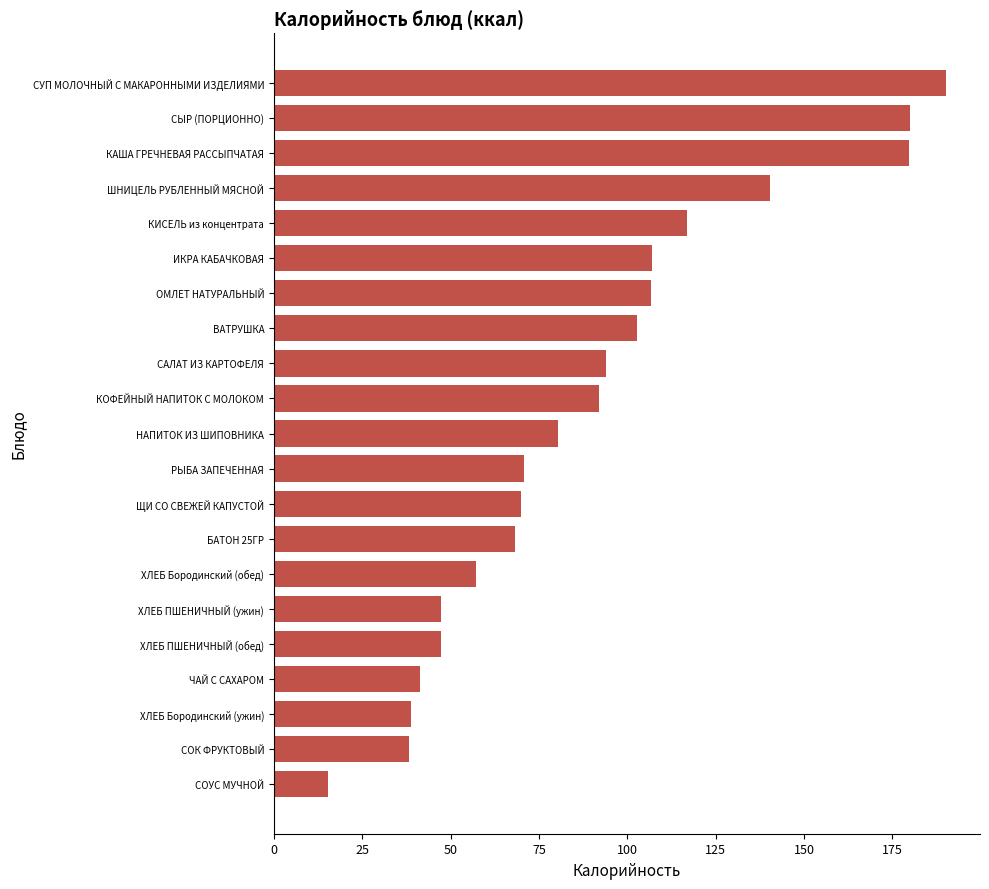

What is the average value?

89.7